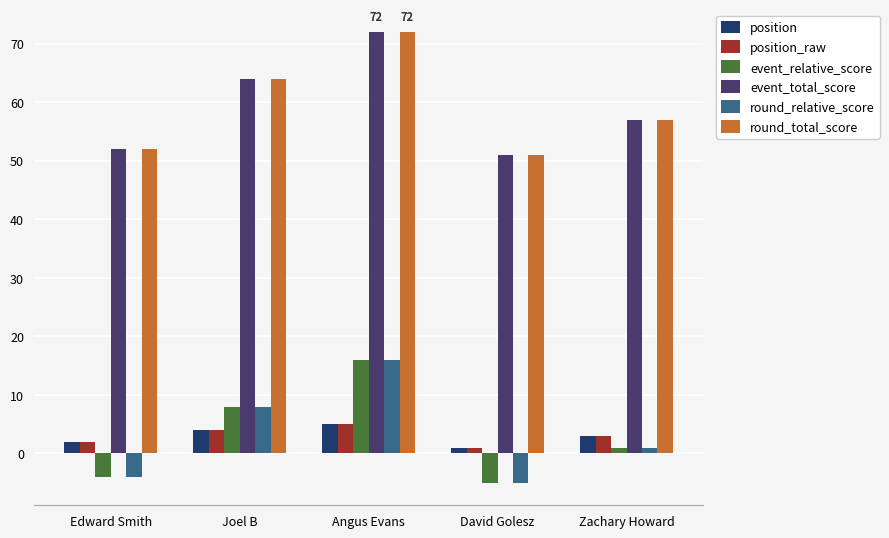

What is the total value across all series at David Golesz?

94